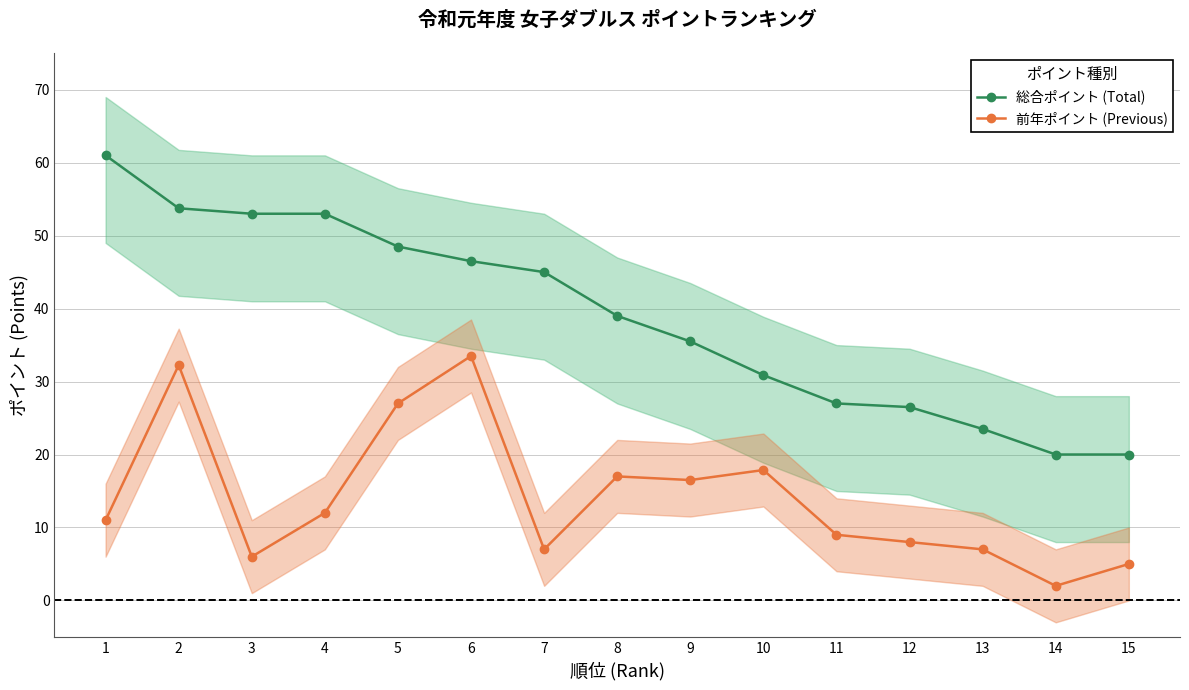

At 12, list the series in order from largest to smallest.

総合ポイント (Total), 前年ポイント (Previous)